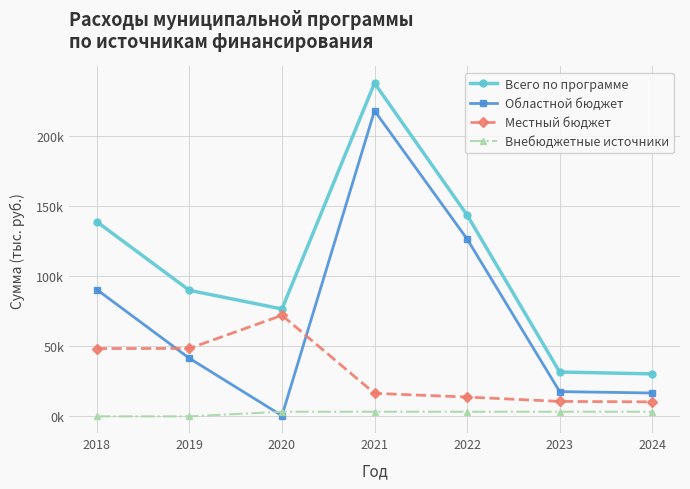

True or false: Местный бюджет and Внебюджетные источники cross at least once.

False